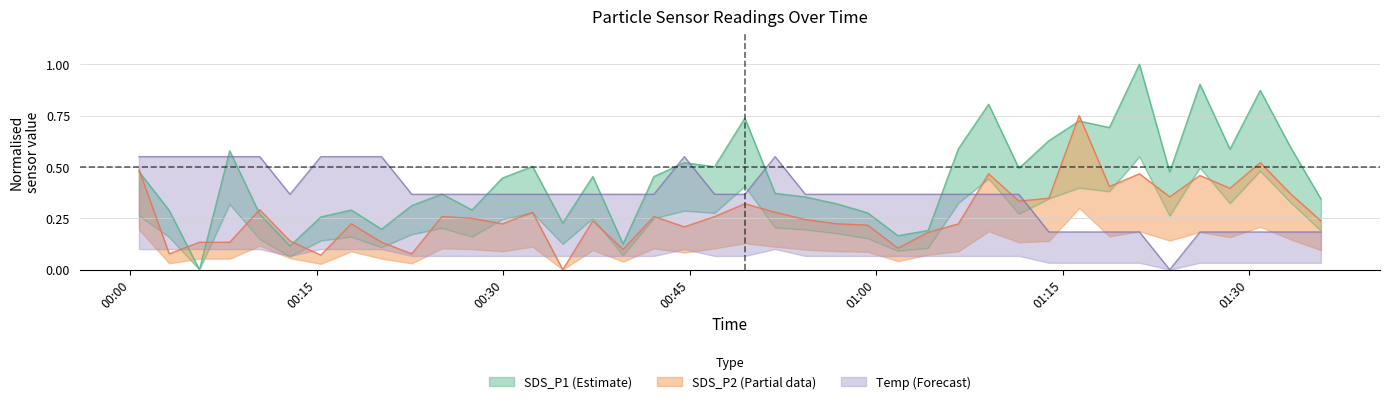

Which category has the highest value in the SDS_P1 series?

2023/12/29 01:21:11